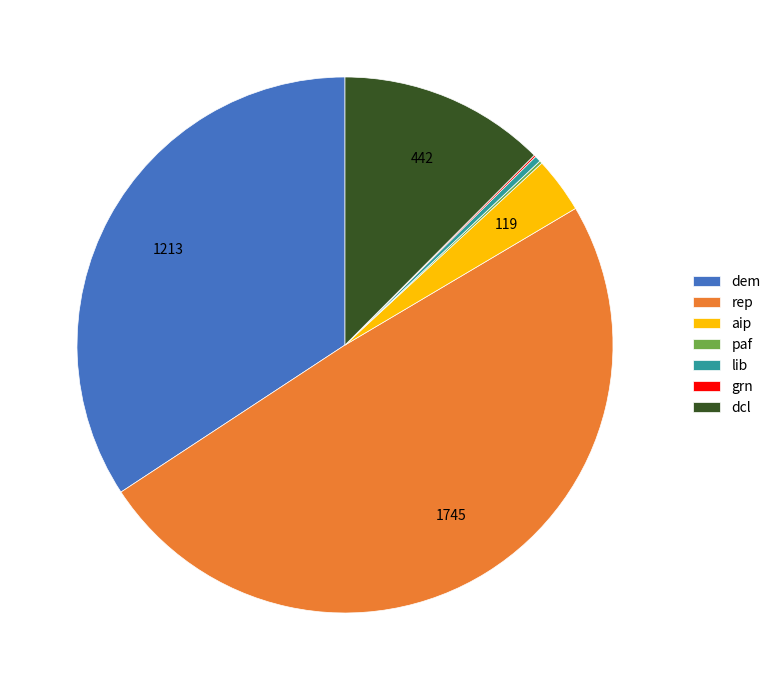

Is there any slice that represents more than half of the pie?

No